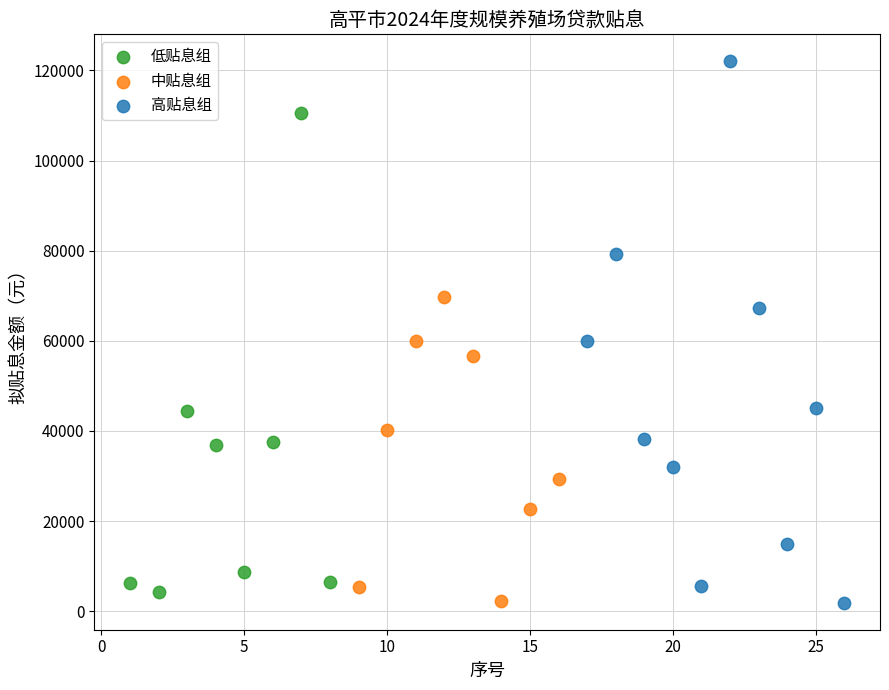

Which series contains the highest Y value?

高贴息组